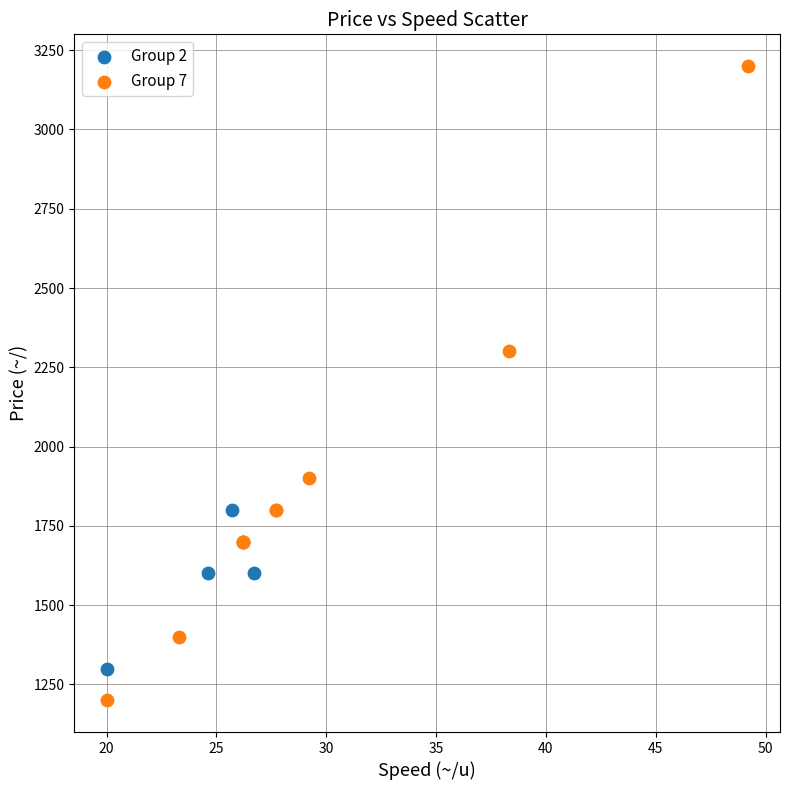

Which series has the widest spread of Y values?

Group 7